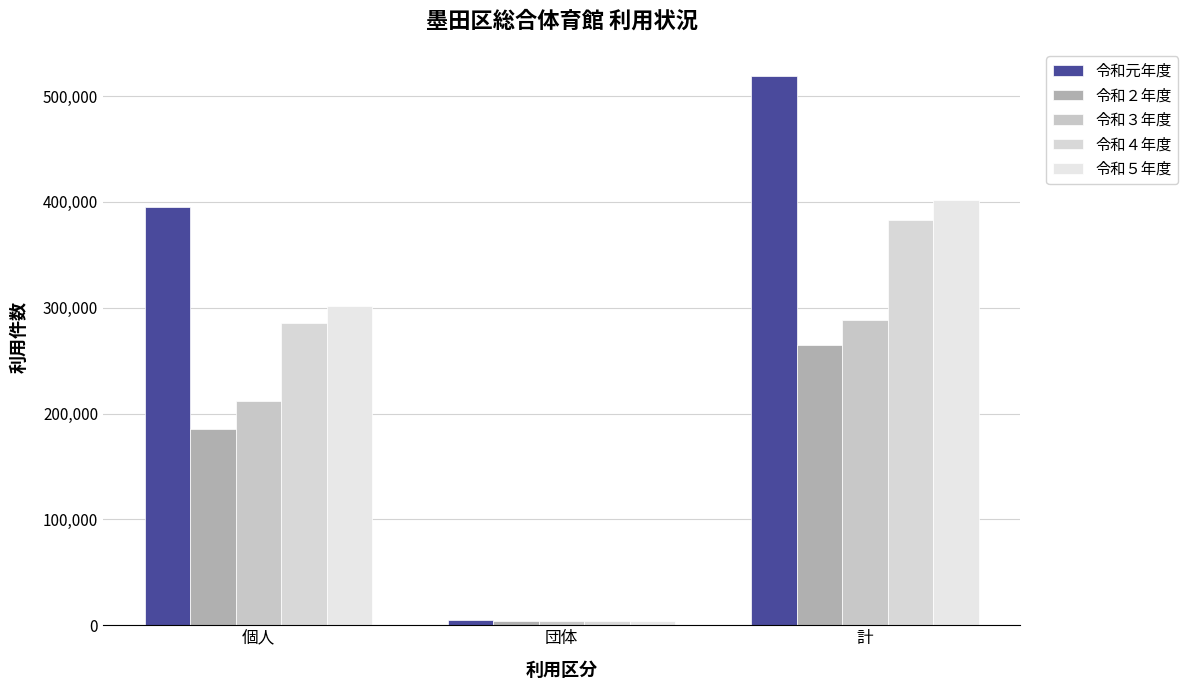

What position from the right is 団体?

2